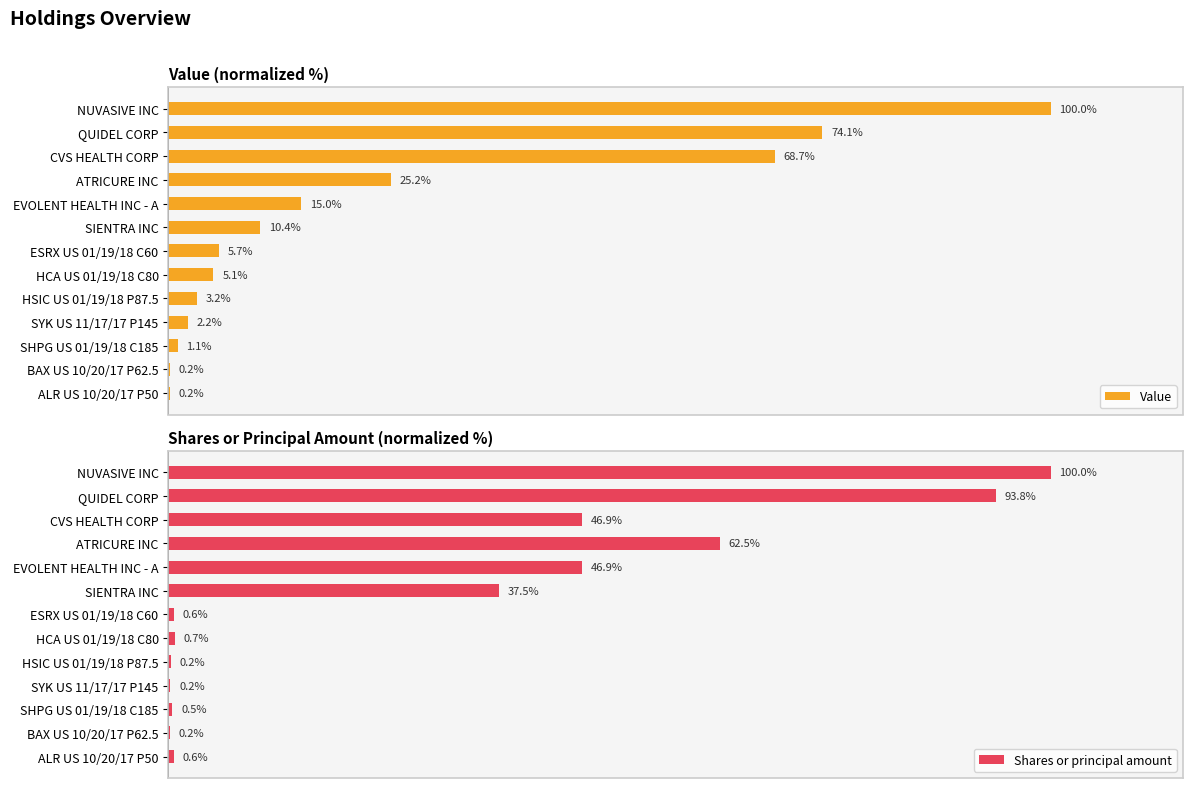

At which label does Value reach its peak?

NUVASIVE INC